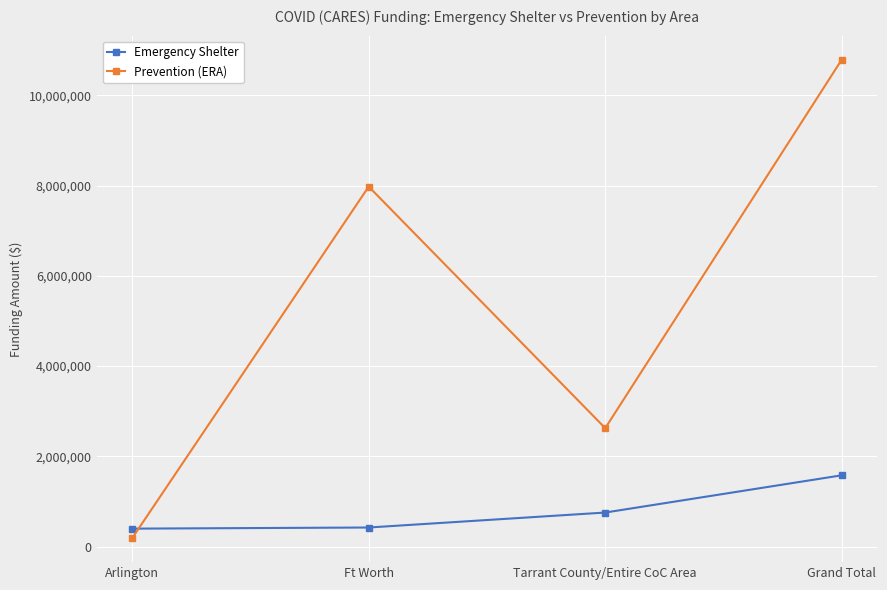

Where do Prevention (ERA) and Emergency Shelter first cross each other?

Arlington and Ft Worth